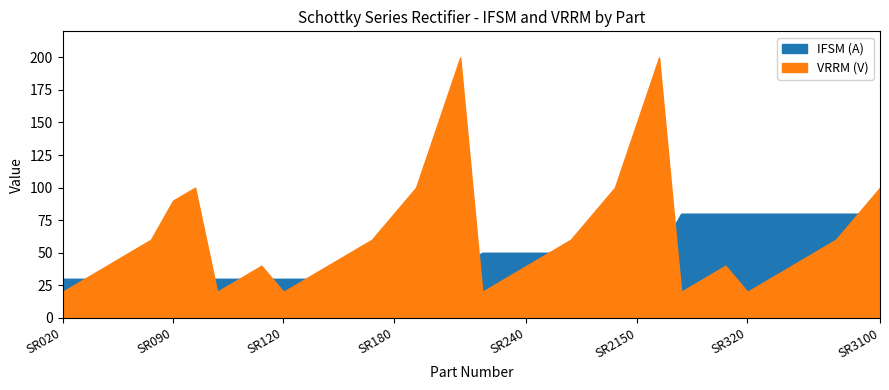

Reading right to left, extract all data points from this chart.

IFSM (A): 80	80	80	80	80	80	80	80	80	80	50	50	50	50	50	50	50	50	50	40	40	30	30	30	30	30	30	30	30	30	30	30	30	30	30	30	30	30
VRRM (V): 100	80	60	50	40	30	20	40	30	20	200	150	100	80	60	50	40	30	20	200	150	100	80	60	50	40	30	20	40	30	20	100	90	60	50	40	30	20